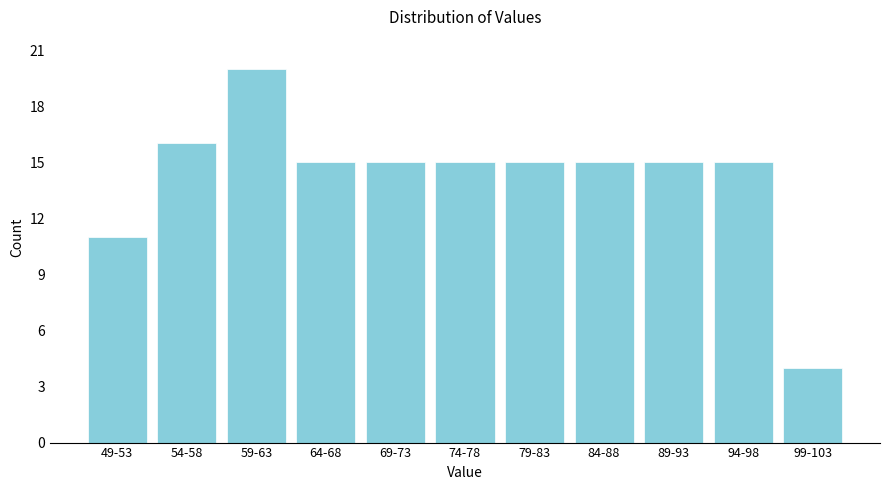

Reading right to left, what are all the values shown in this chart?

99-103=4	94-98=15	89-93=15	84-88=15	79-83=15	74-78=15	69-73=15	64-68=15	59-63=20	54-58=16	49-53=11